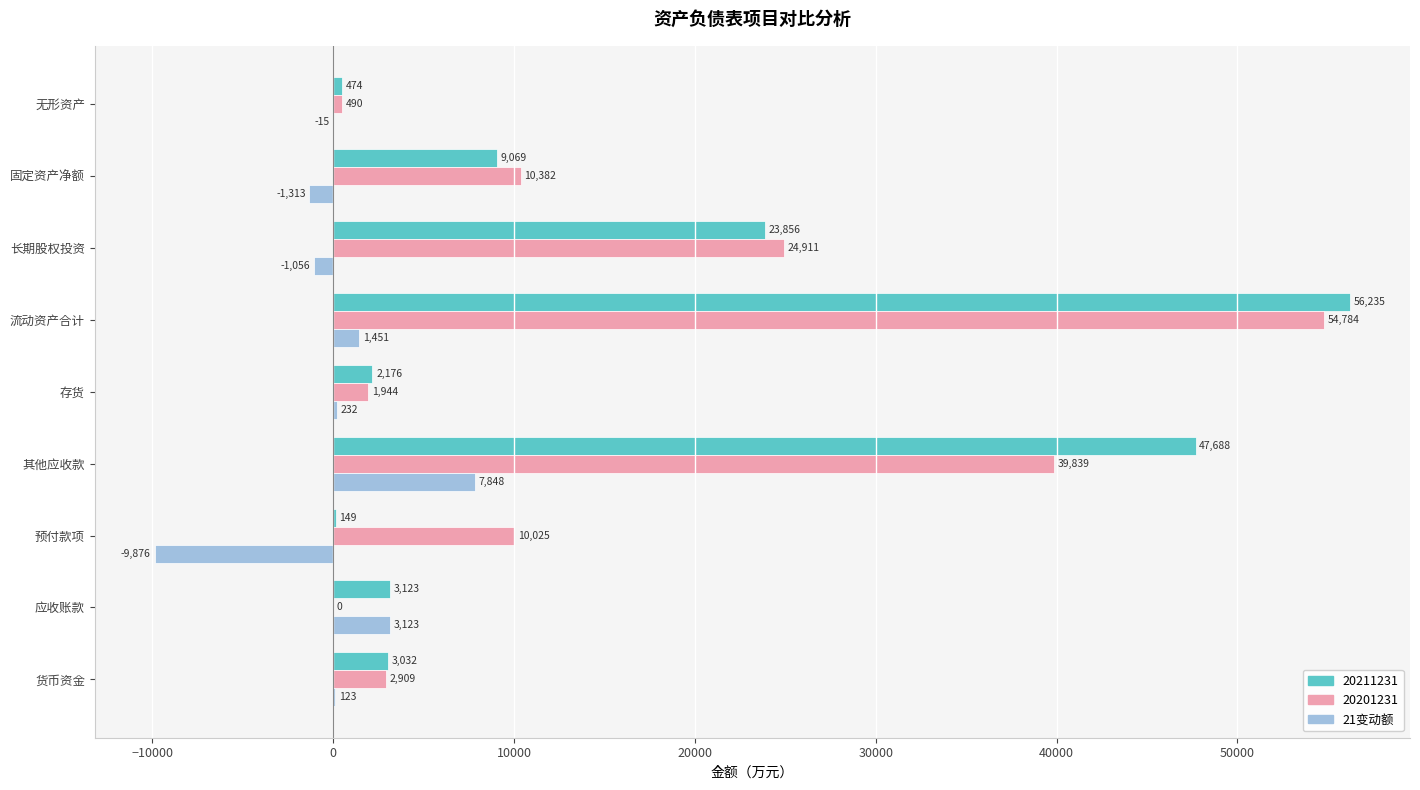

How many distinct data groups are displayed?

3